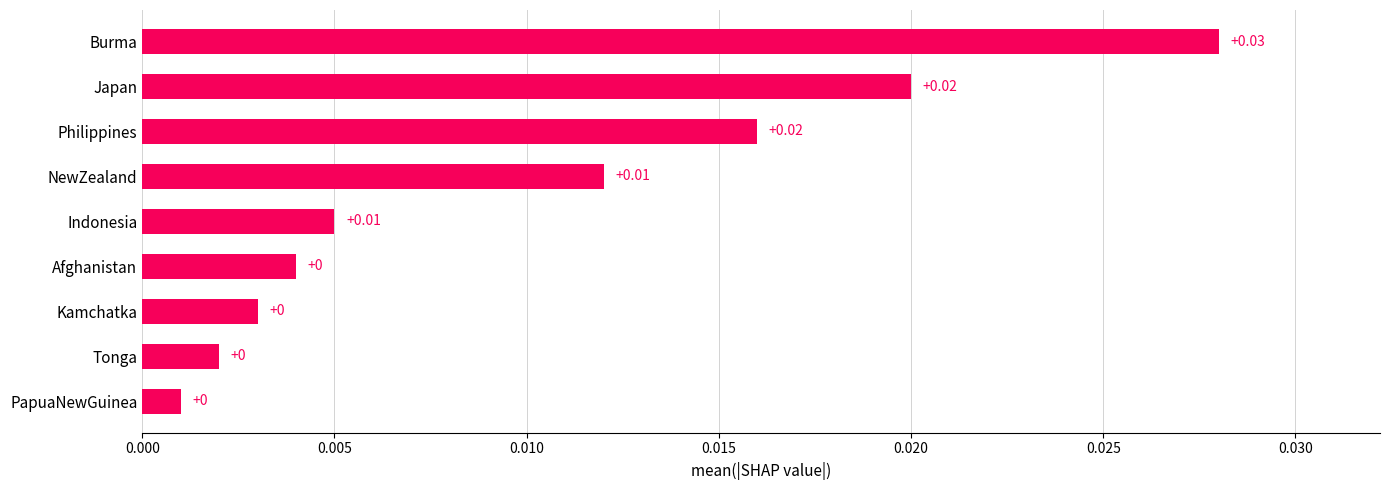

Which category has the highest value across all series?

Burma